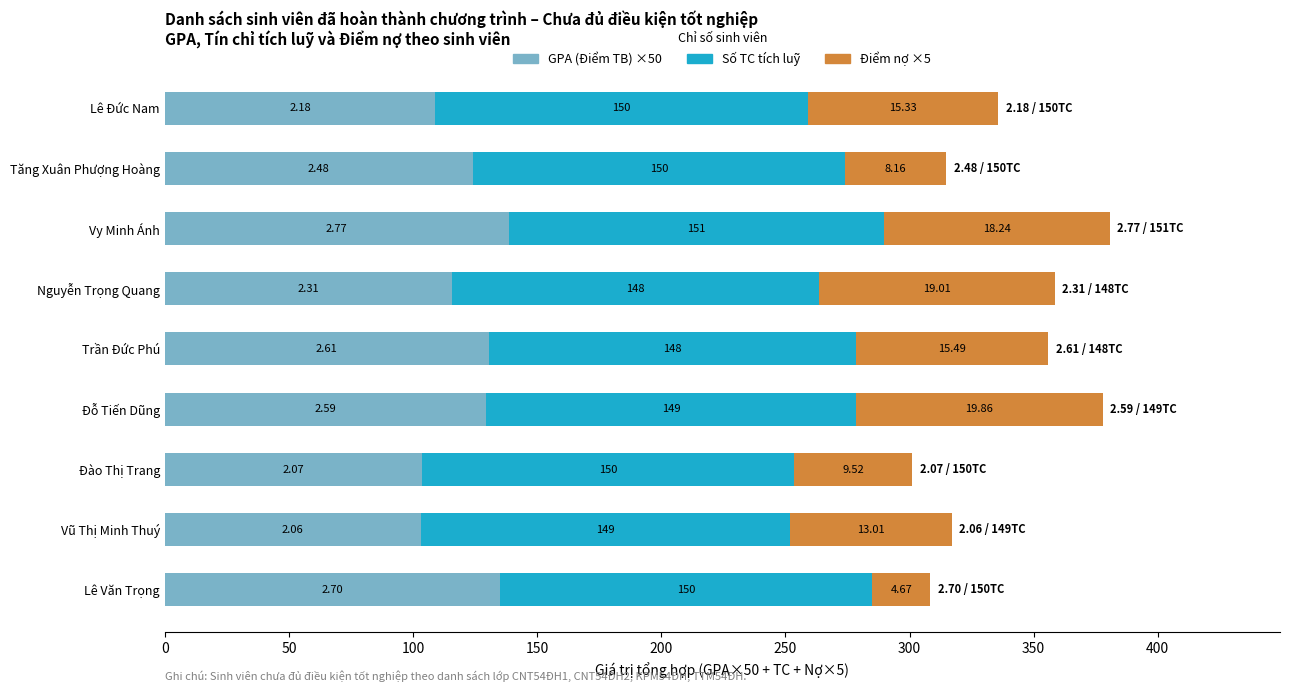

What are all the series names shown in the legend?

GPA (Điểm TB) ×50, Số TC tích luỹ, Điểm nợ ×5